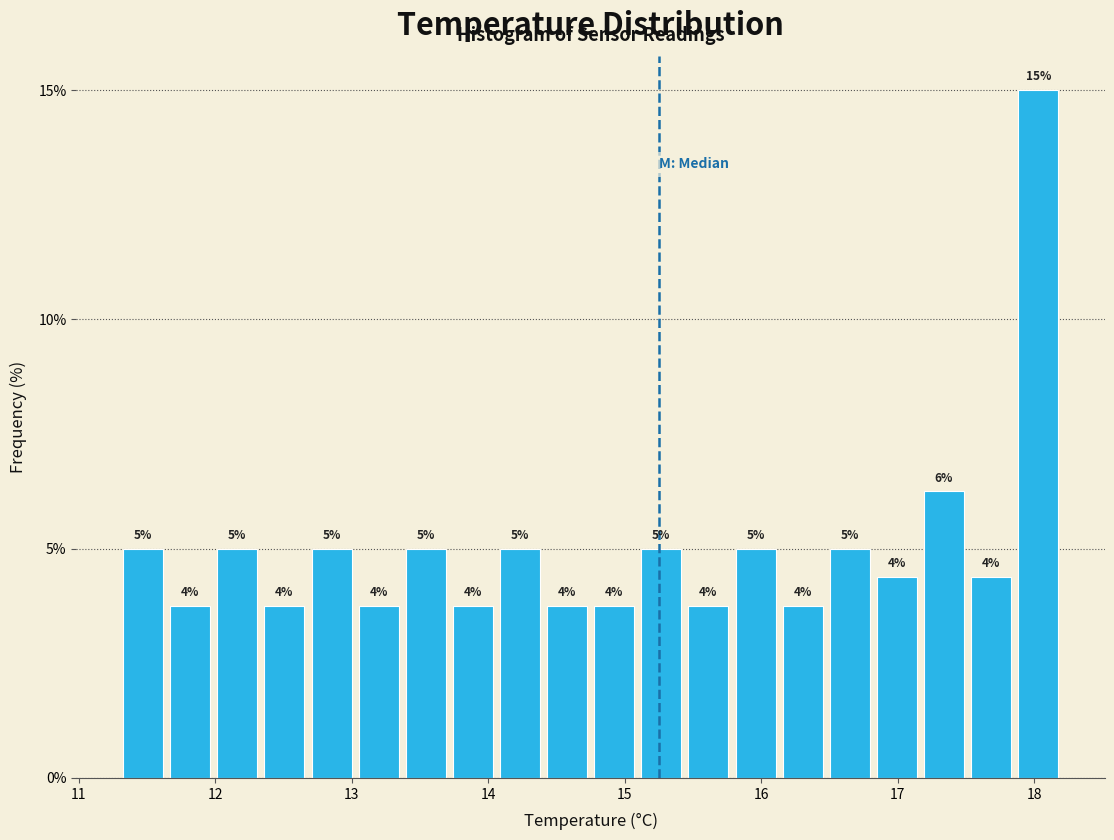

Around what value on the x-axis is the tallest bar? Give the approximate position of its centre, as read against the axis.

18.0